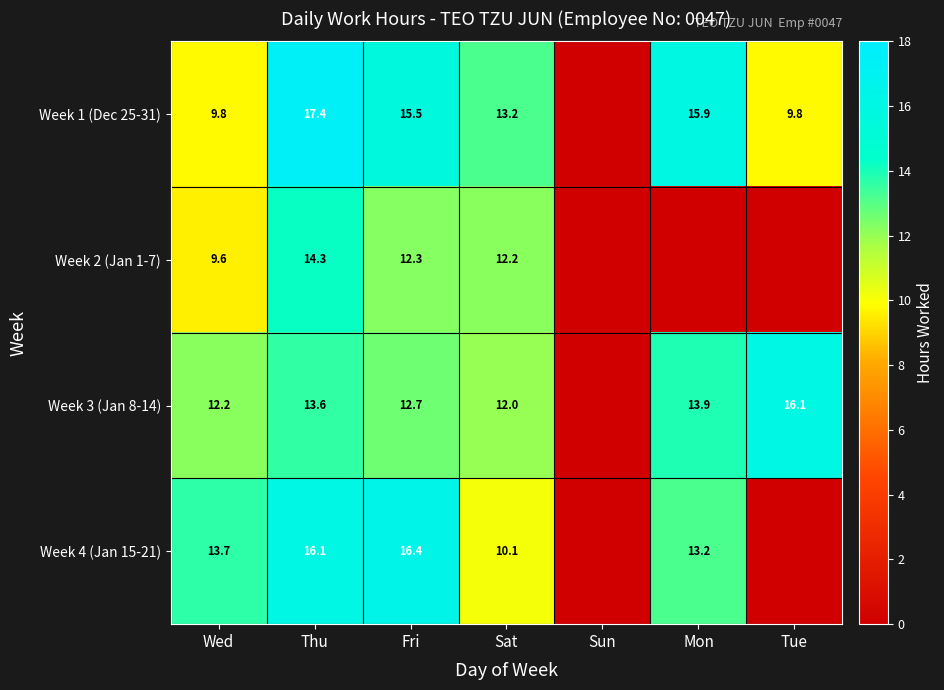

What is the difference between the highest and lowest values at Sat?

3.1